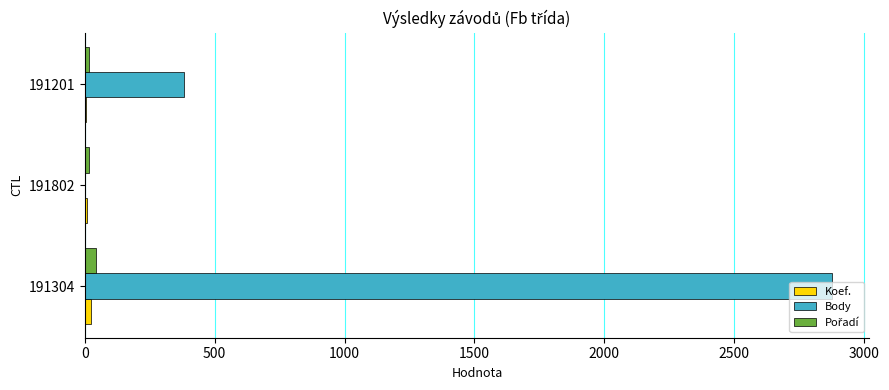

The value of Body at 191304 is 653. True or false?

False